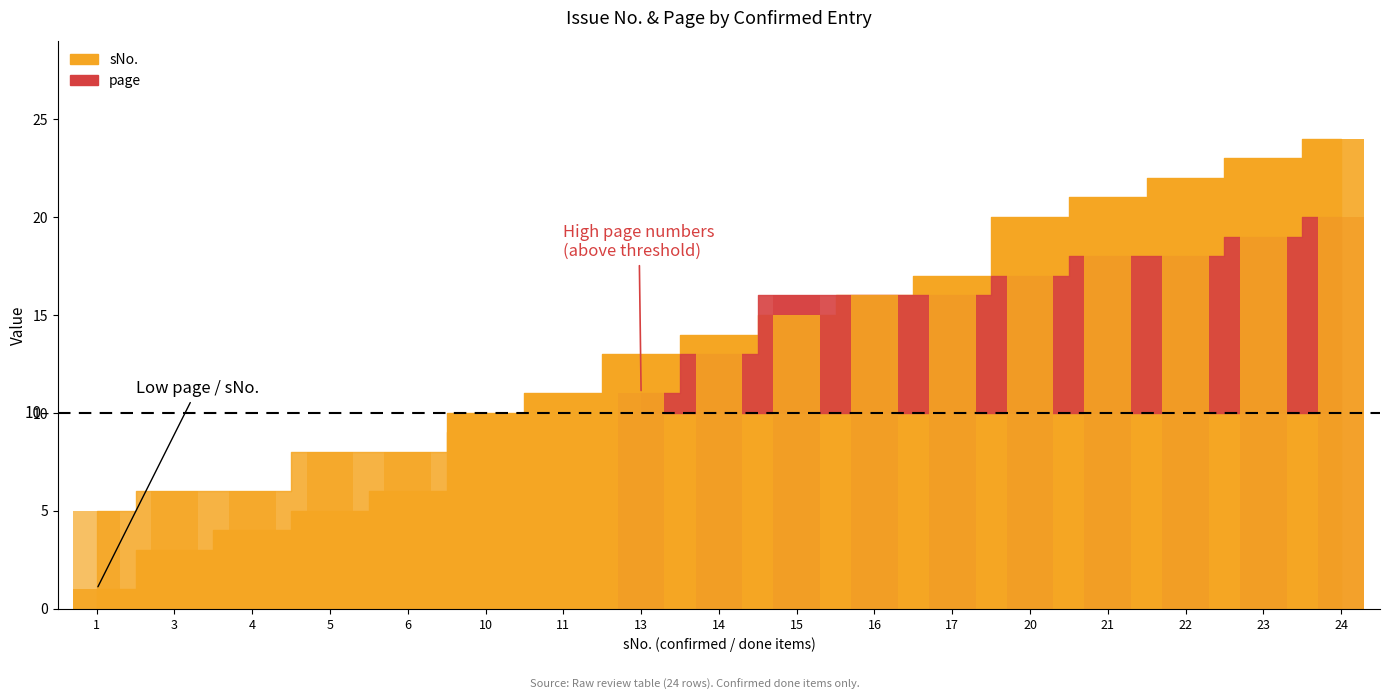

Between 1 and 23, which is larger?

23